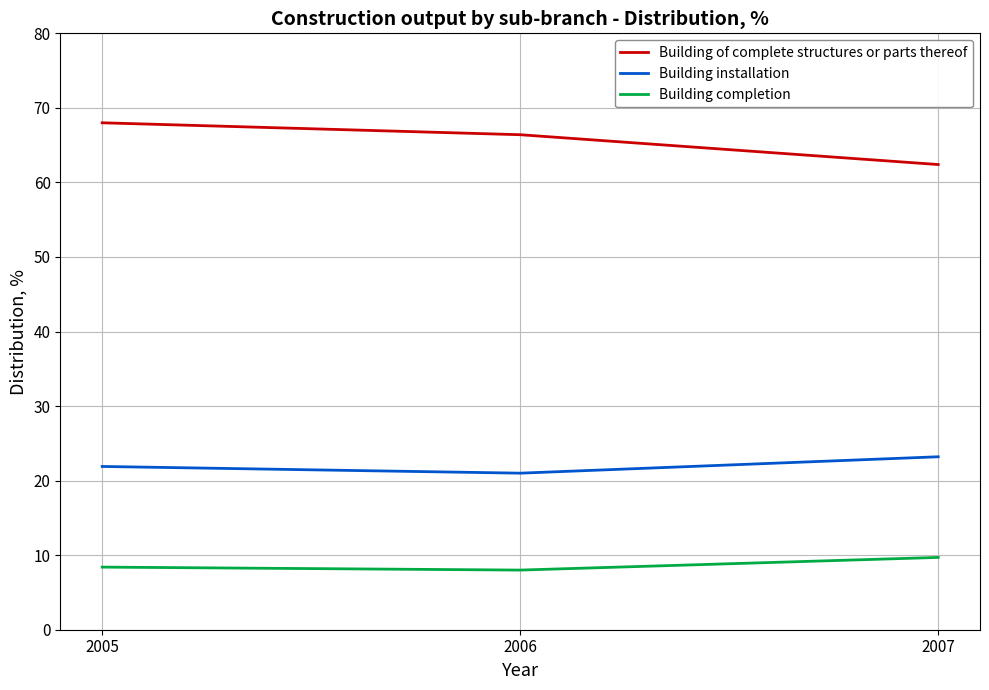

Which label corresponds to the largest value in the chart?

2005